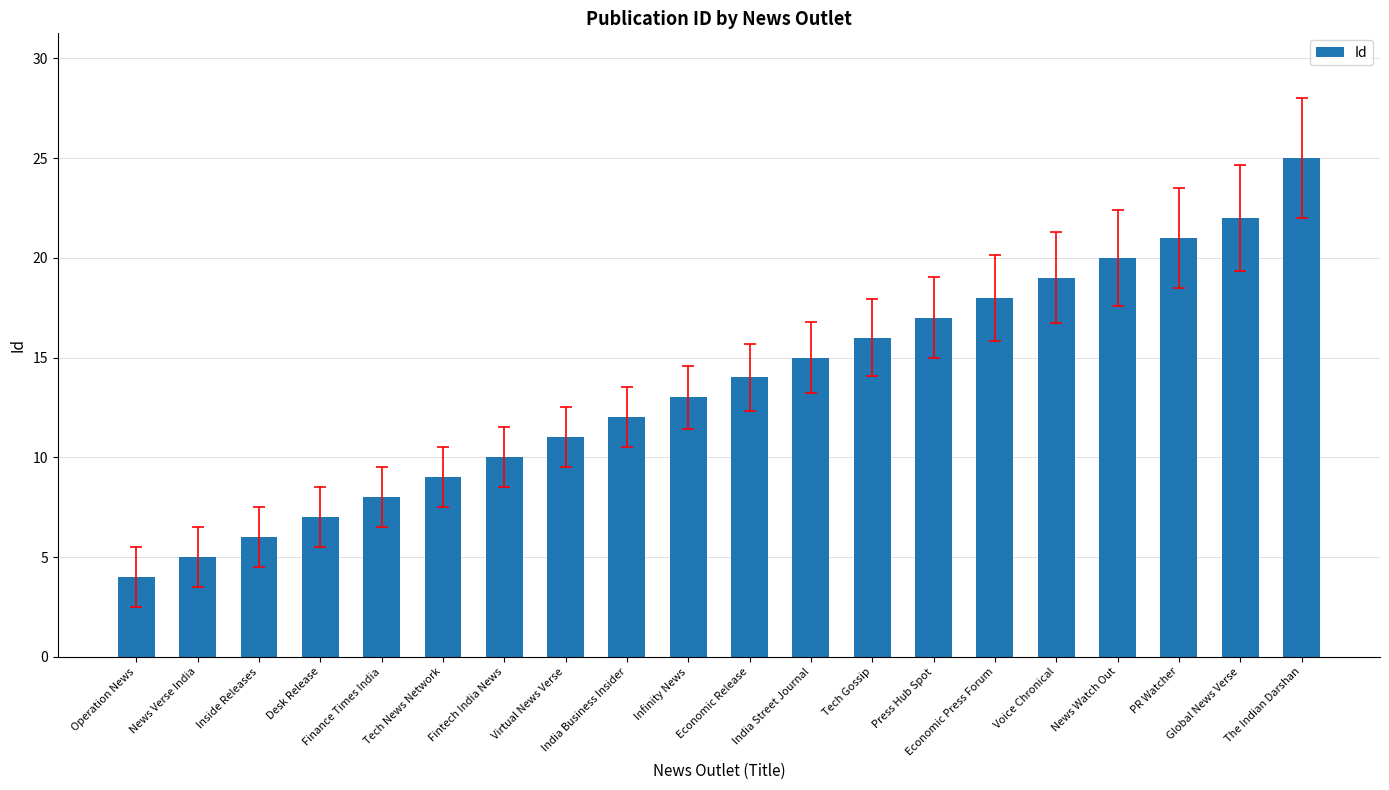

Which category has the highest value across all series?

The Indian Darshan